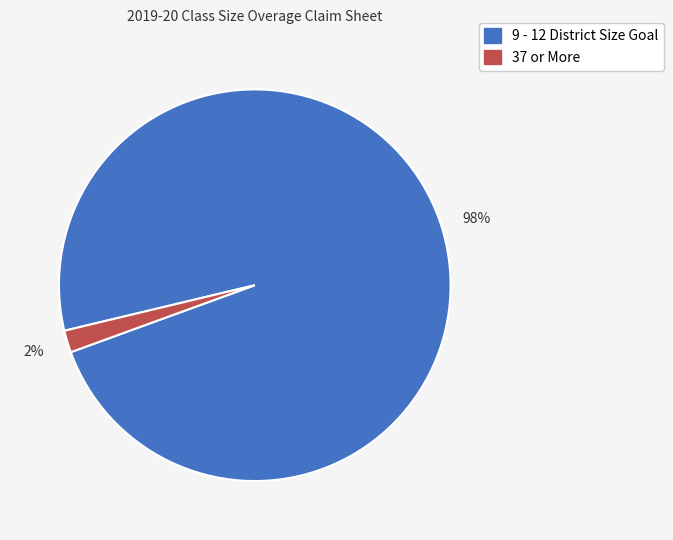

To the nearest percent, what percentage of the pie is 9 - 12 District Size Goal?

98%